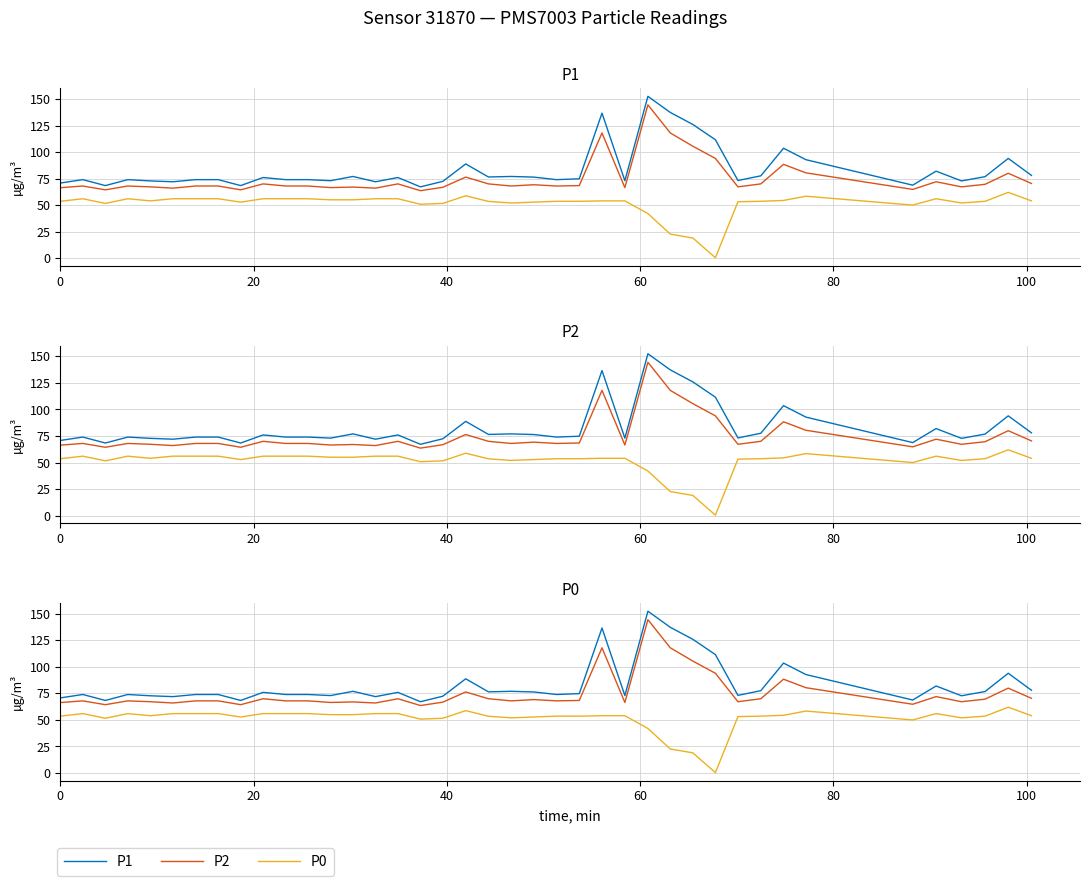

What is the average value of the P0 series?

51.2